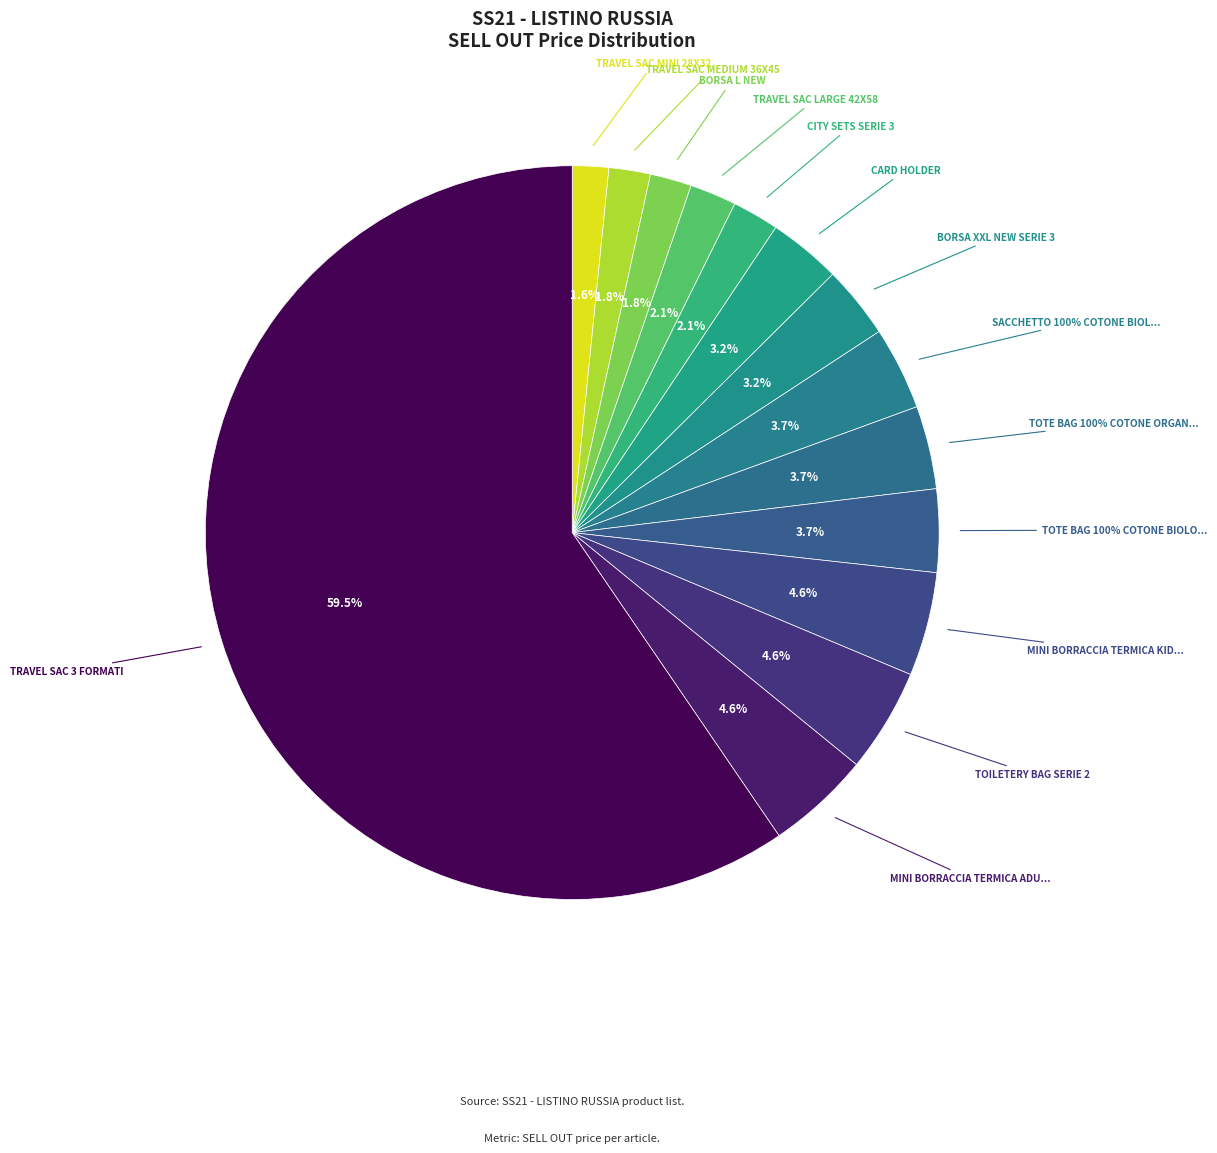

Which has a higher value, TRAVEL SAC LARGE 42X58 or TRAVEL SAC MINI 28X32?

TRAVEL SAC LARGE 42X58